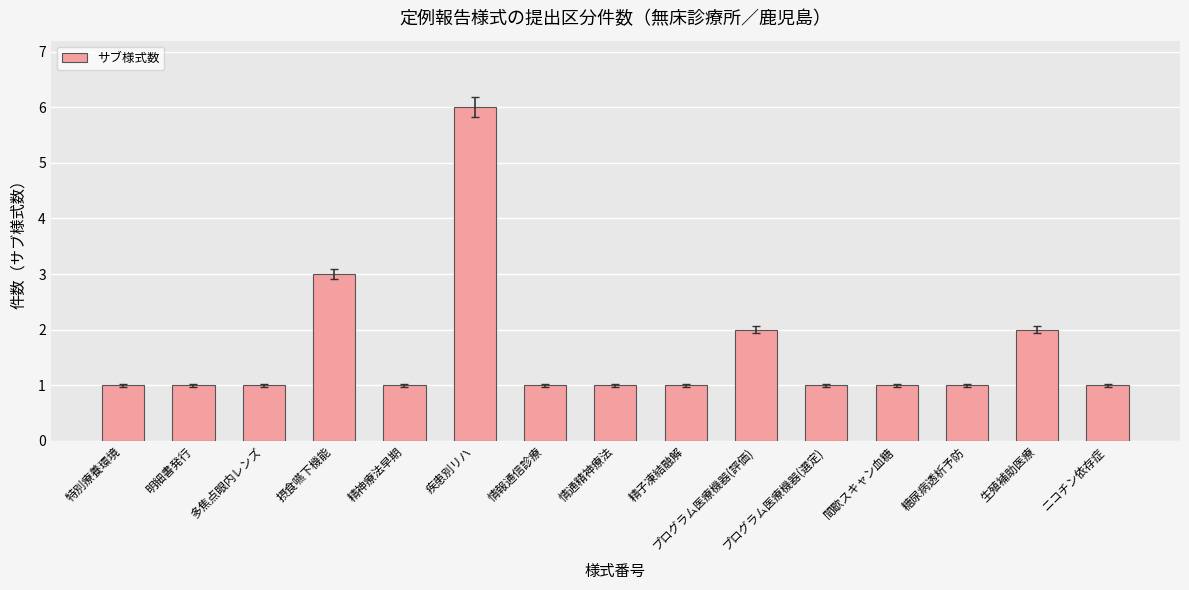

The value at 情報通信診療 is 2. True or false?

False